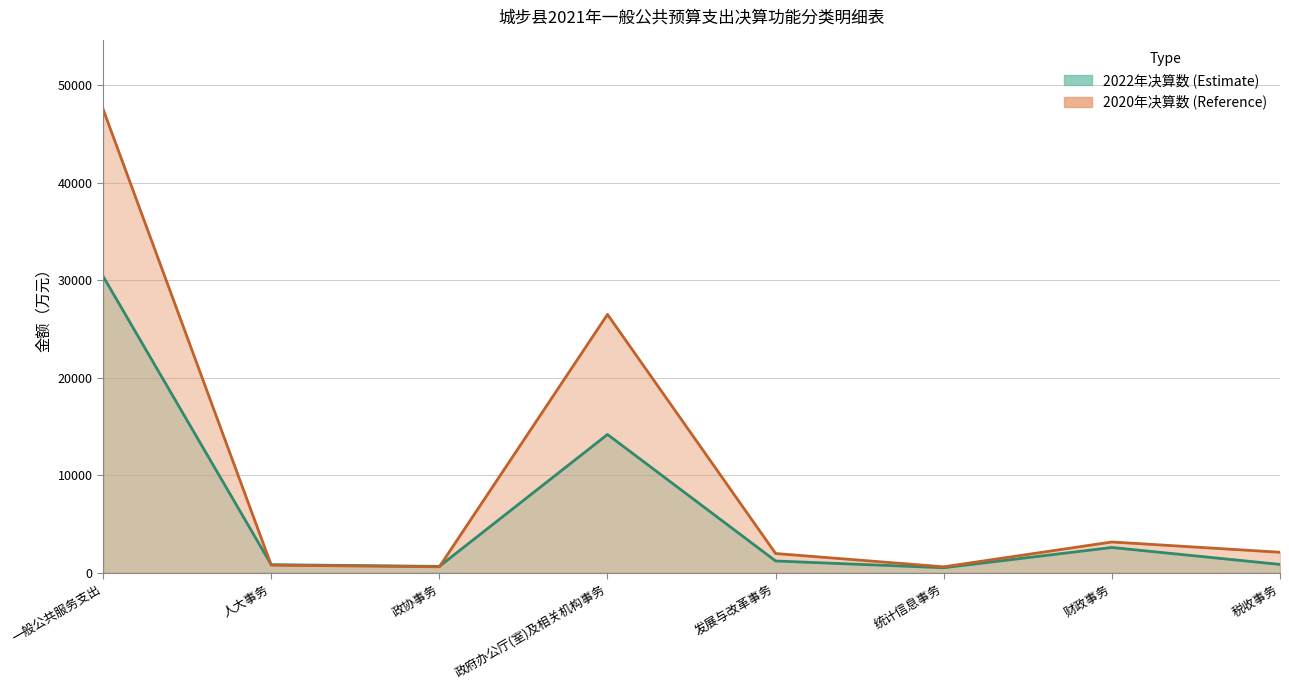

How many intersections are there between 2020年决算数 and 2022年决算数?

2